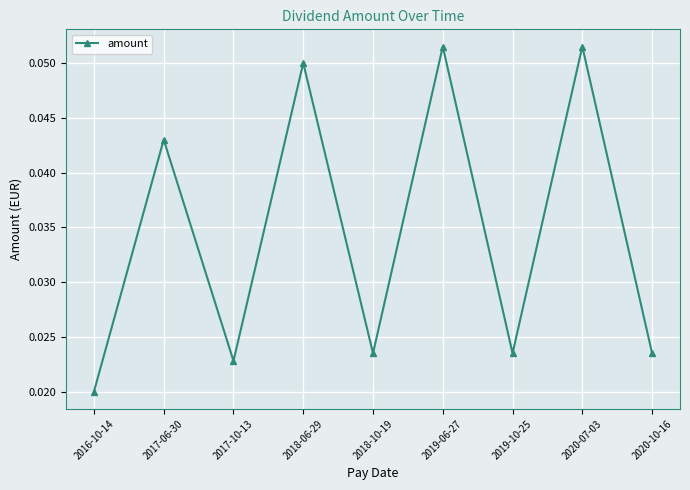

How many values are between 0 and 1?

9